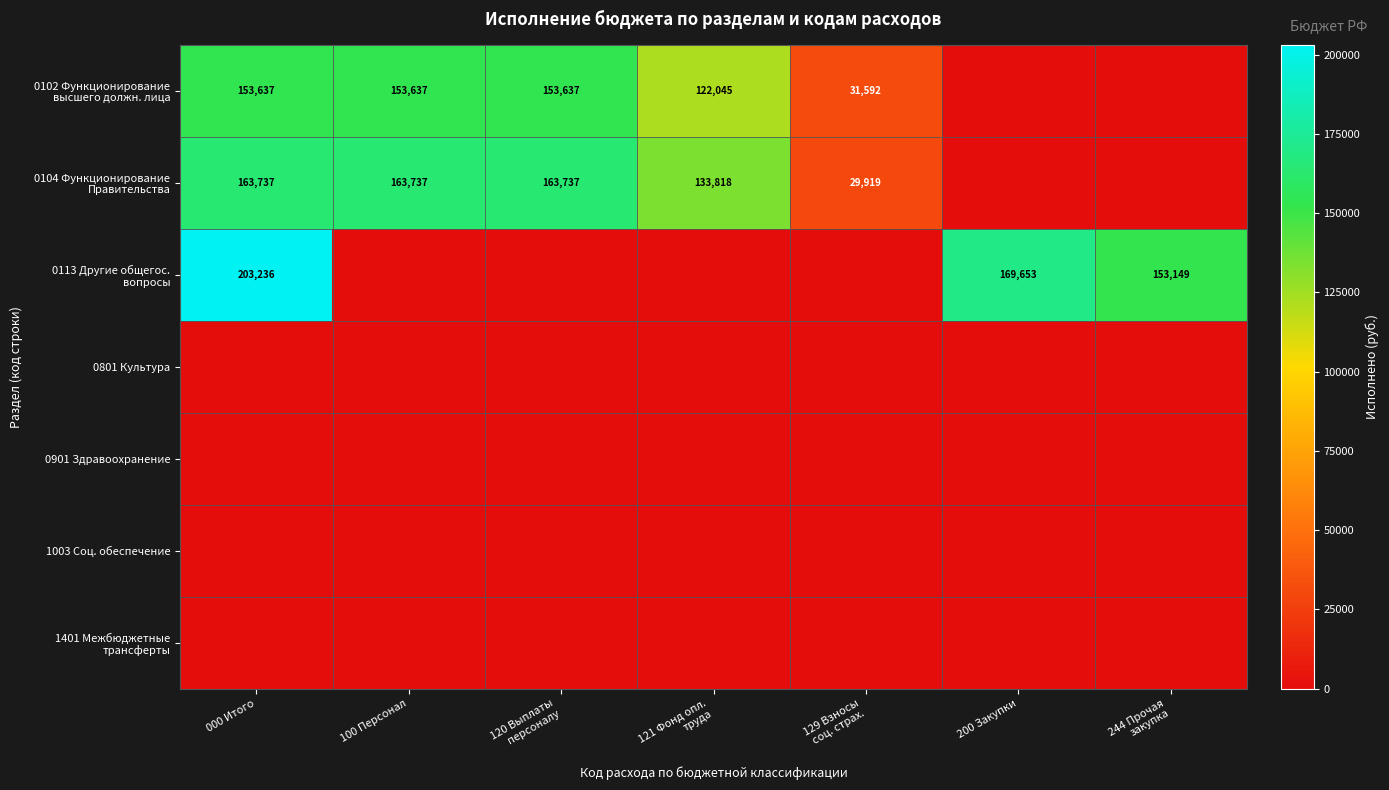

Rank the series at 121 Фонд опл. труда from lowest to highest value.

0113 Другие общегос. вопросы, 0801 Культура, 0901 Здравоохранение, 1003 Соц. обеспечение, 1401 Межбюджетные трансферты, 0102 Функционирование высшего должн. лица, 0104 Функционирование Правительства